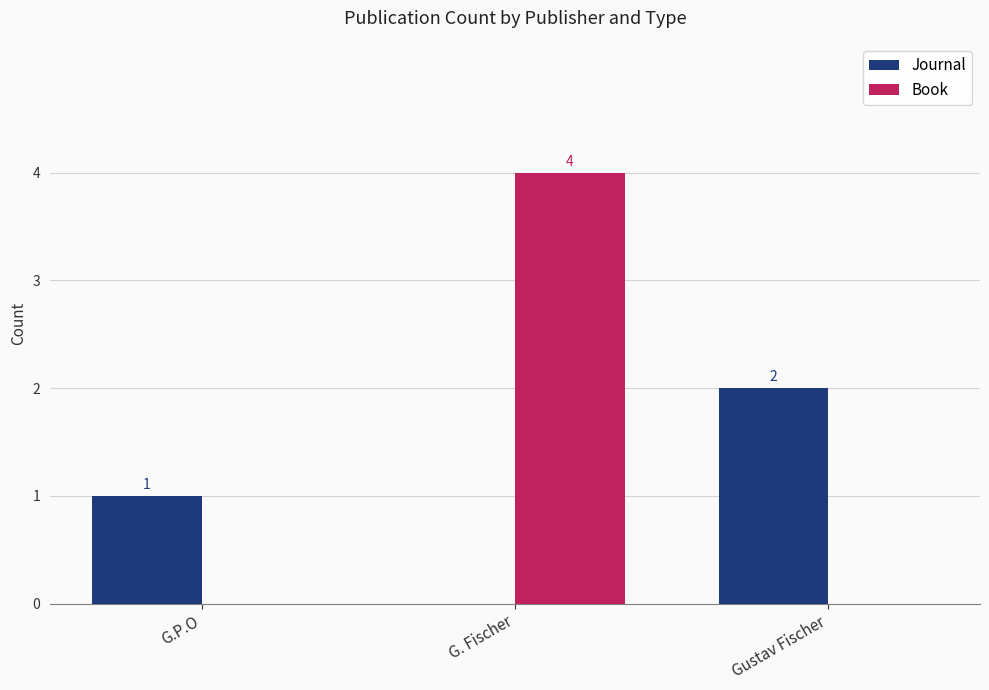

The Book series shows 2 at Gustav Fischer. True or false?

False